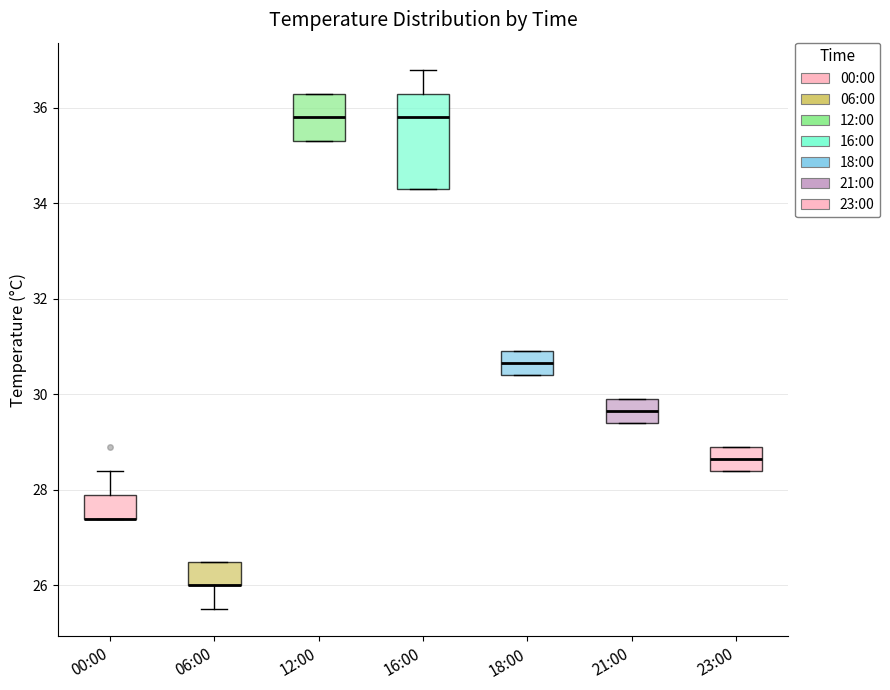

Where is the lower edge of the box for 12:00 on the y-axis? The values are not printed on the chart, so give them approximately, as read against the axis.

35.4